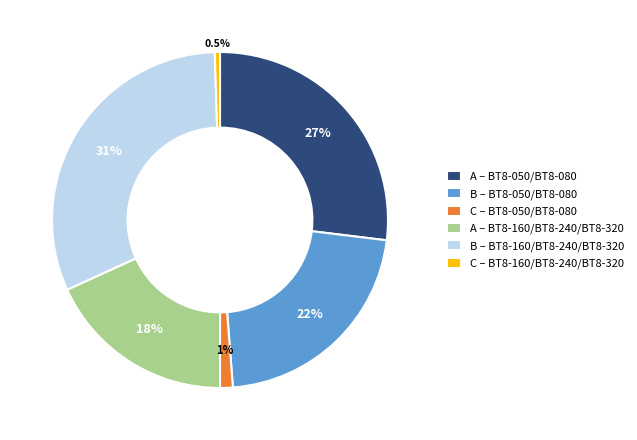

Which category has the biggest portion of the pie?

B – BT8-160/BT8-240/BT8-320